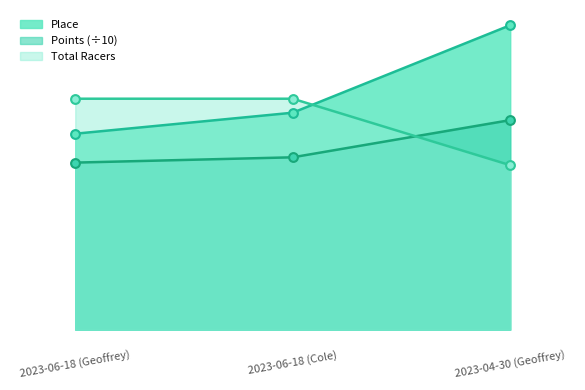

Which series has the largest total across all categories?

Place